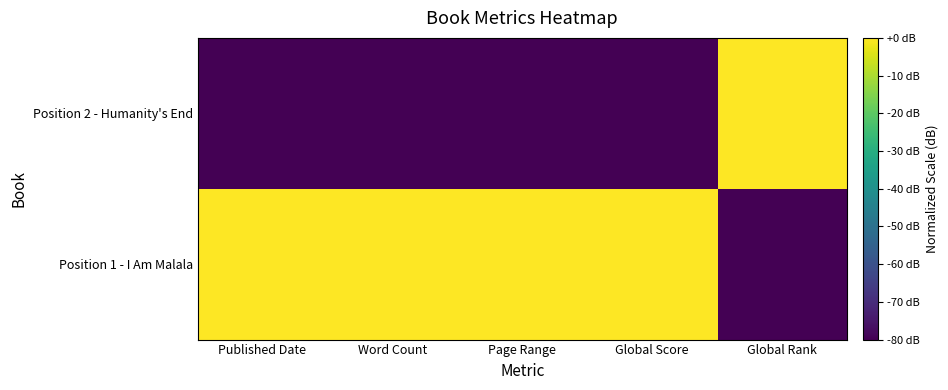

Rank the series by their maximum value, from highest to lowest.

Position 1 - I Am Malala, Position 2 - Humanity's End